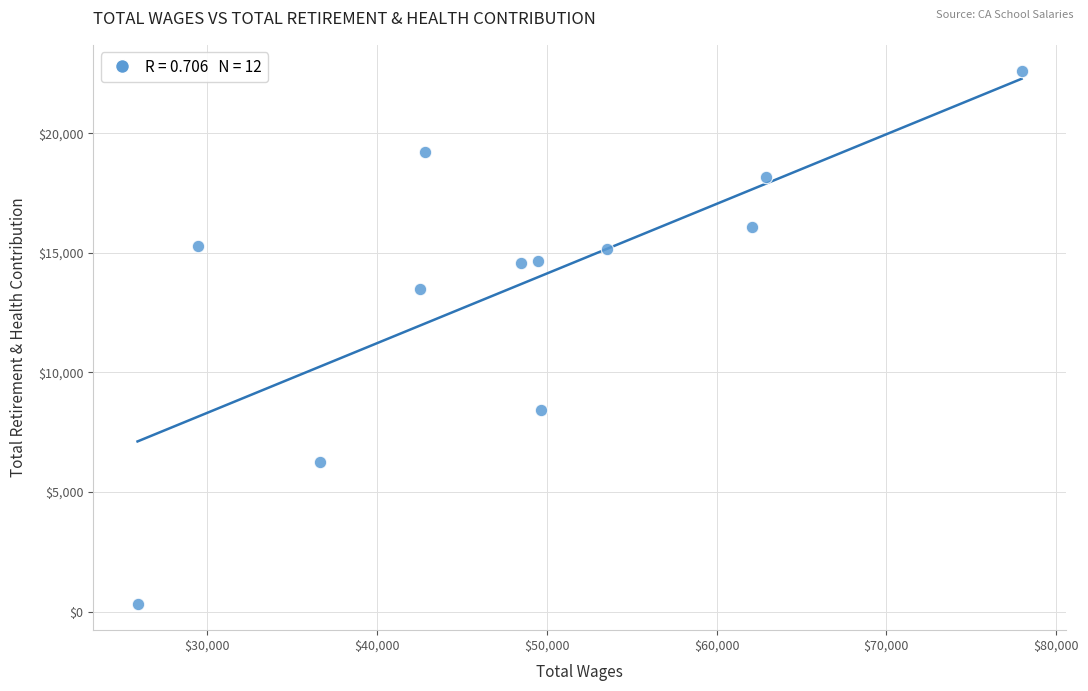

What is the range of Y values (max minus min)?

22252